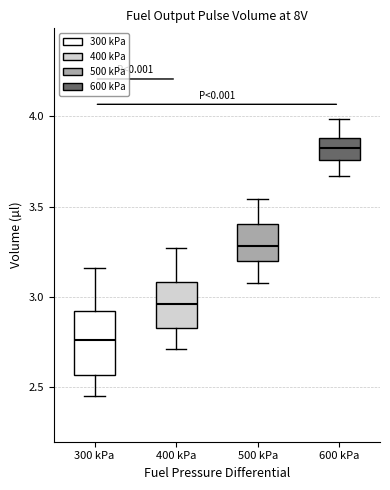

Where does the median line of the box for 600 kPa sit on the y-axis? The values are not printed on the chart, so give them approximately, as read against the axis.

3.80